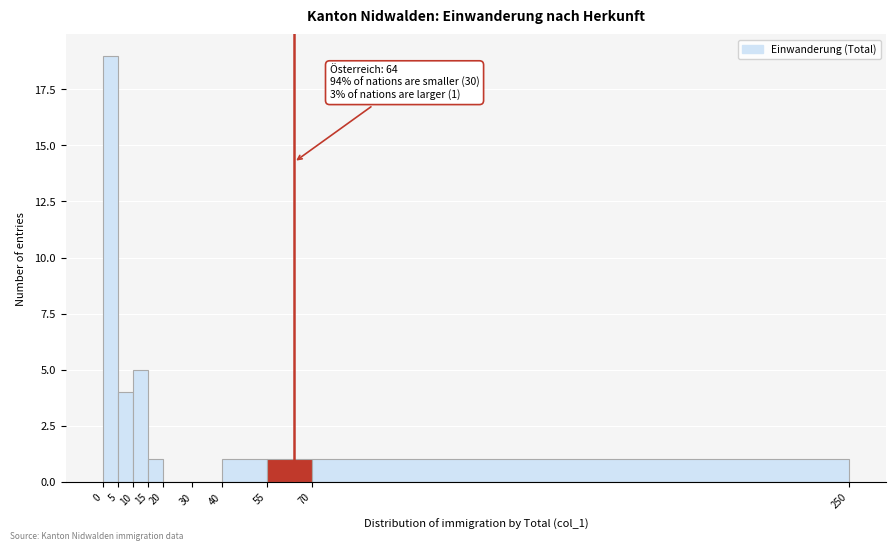

Which range on the x-axis has the tallest bar?

0 to 5